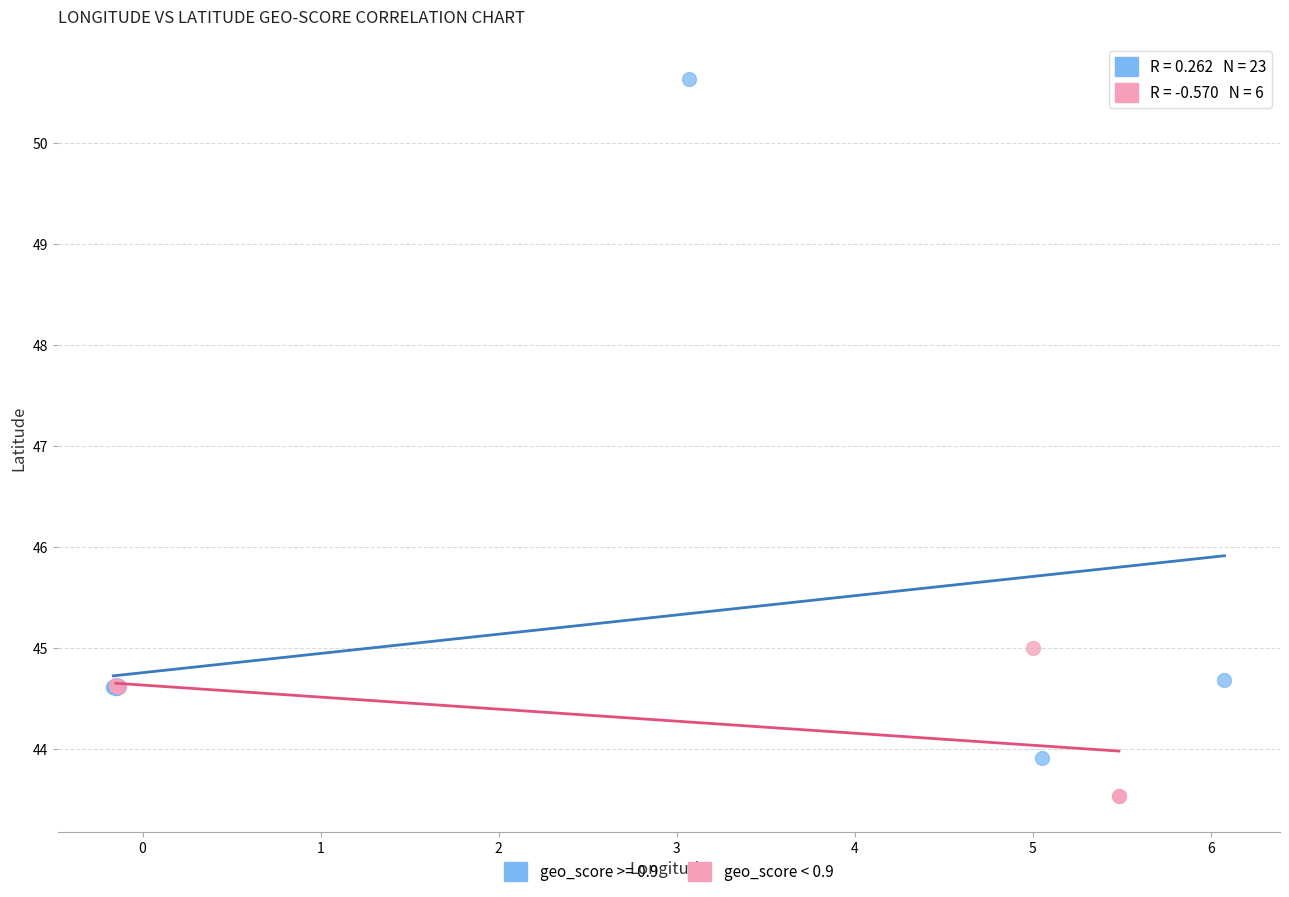

Which series contains the highest Y value?

geo_score >= 0.9